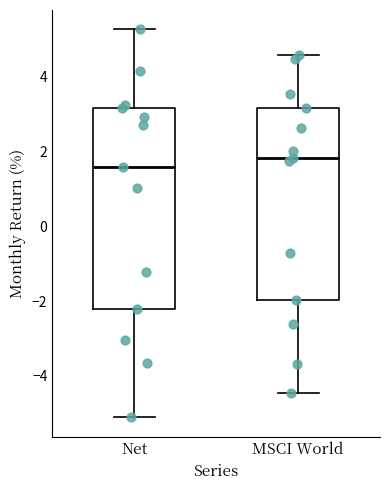

Where is the upper edge of the box for MSCI World on the y-axis? The values are not printed on the chart, so give them approximately, as read against the axis.

3.2